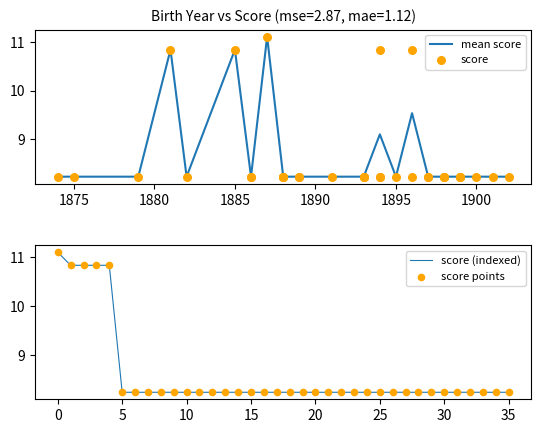

Between 1898 and 1886, which is larger?

1898